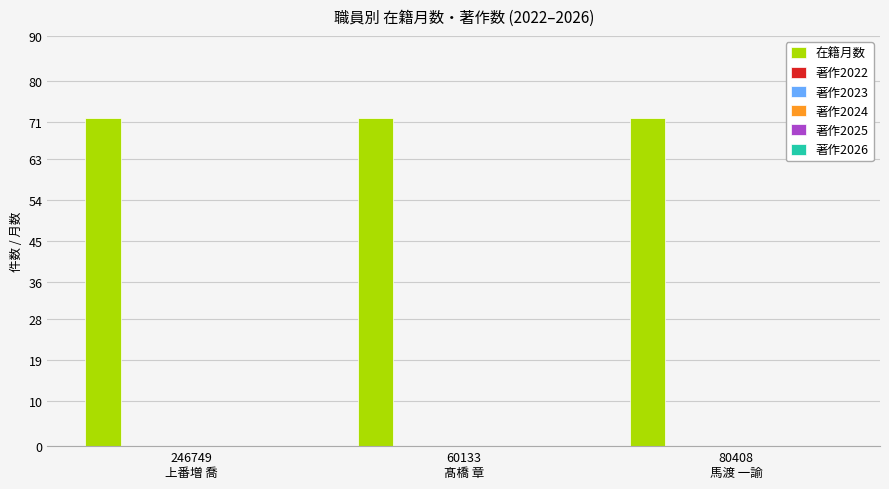

Rank the series by their maximum value, from highest to lowest.

在籍月数, 著作2022, 著作2023, 著作2024, 著作2025, 著作2026